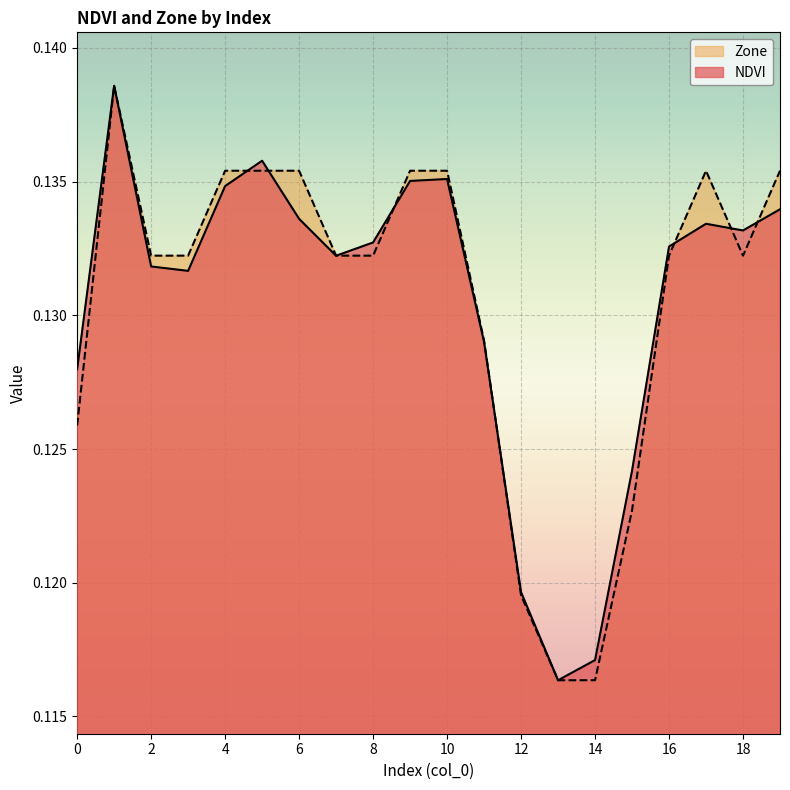

What is the maximum value shown in the chart?

0.1